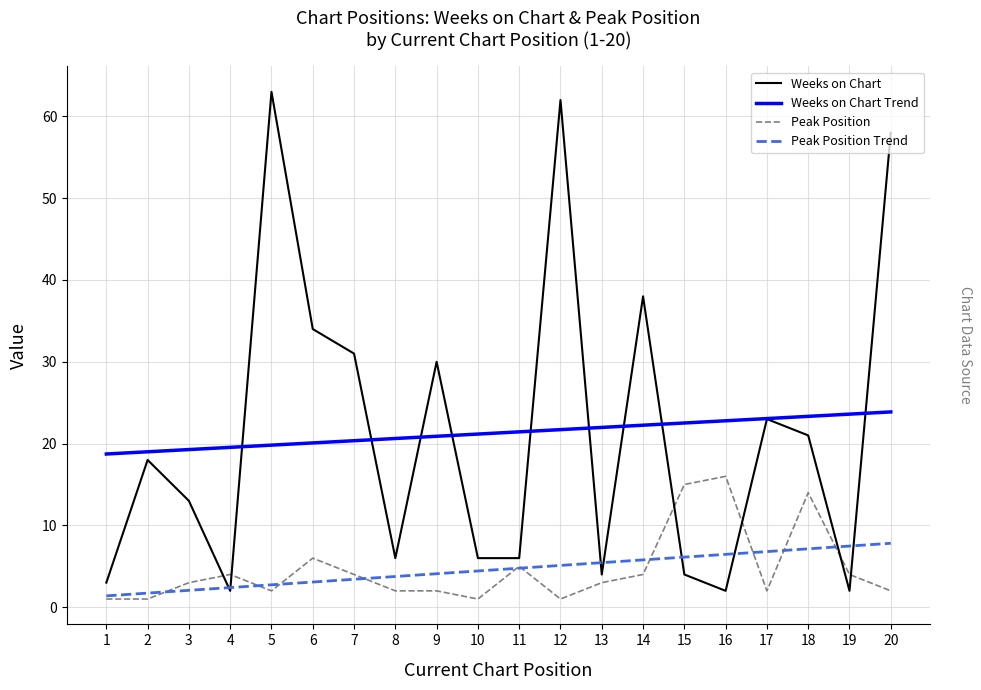

After their last crossing, which series has the higher values: Peak Position Trend or Peak Position?

Peak Position Trend